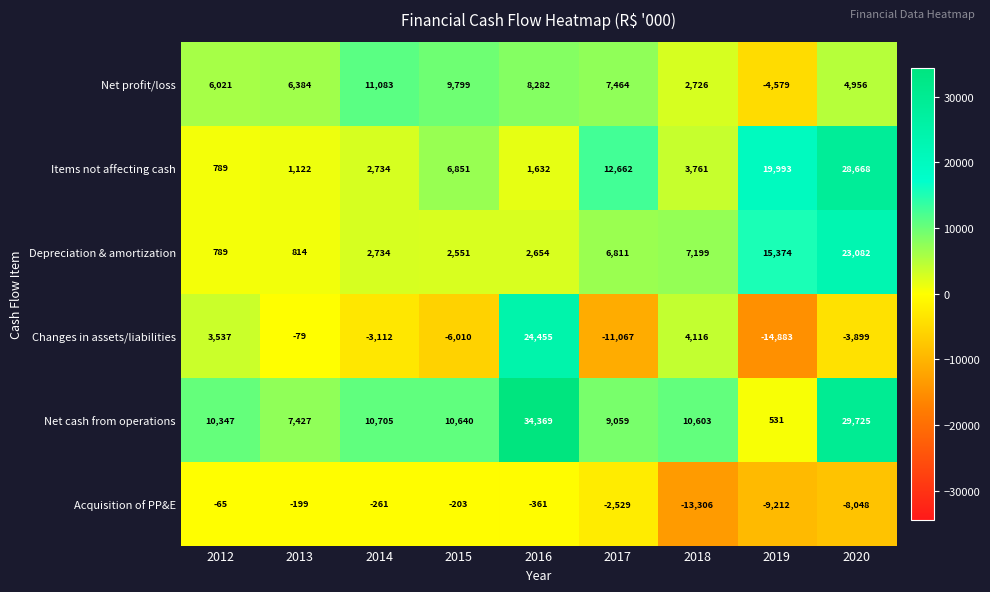

What is the sum of all Acquisition of PP&E values?

-34184